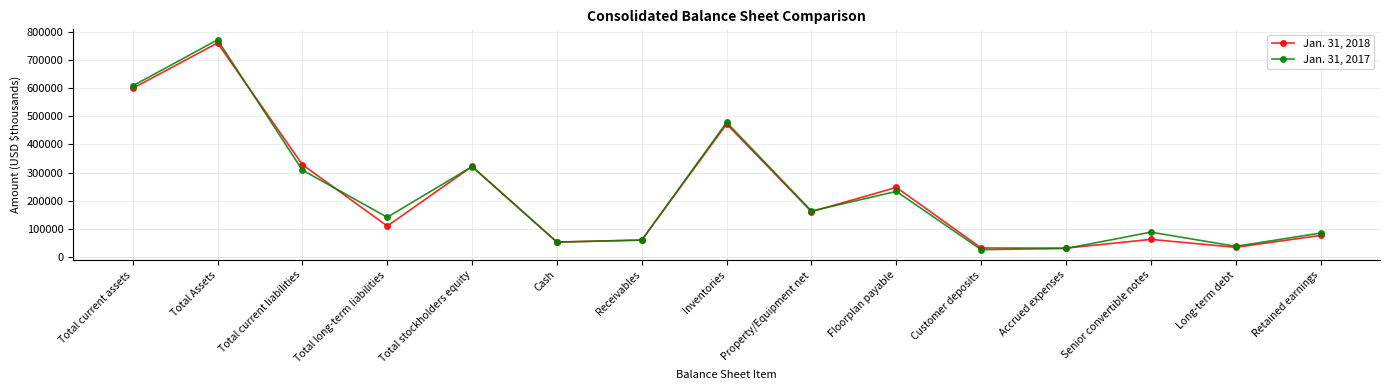

Which series changed the most between Total current assets and Inventories?

Jan. 31, 2017